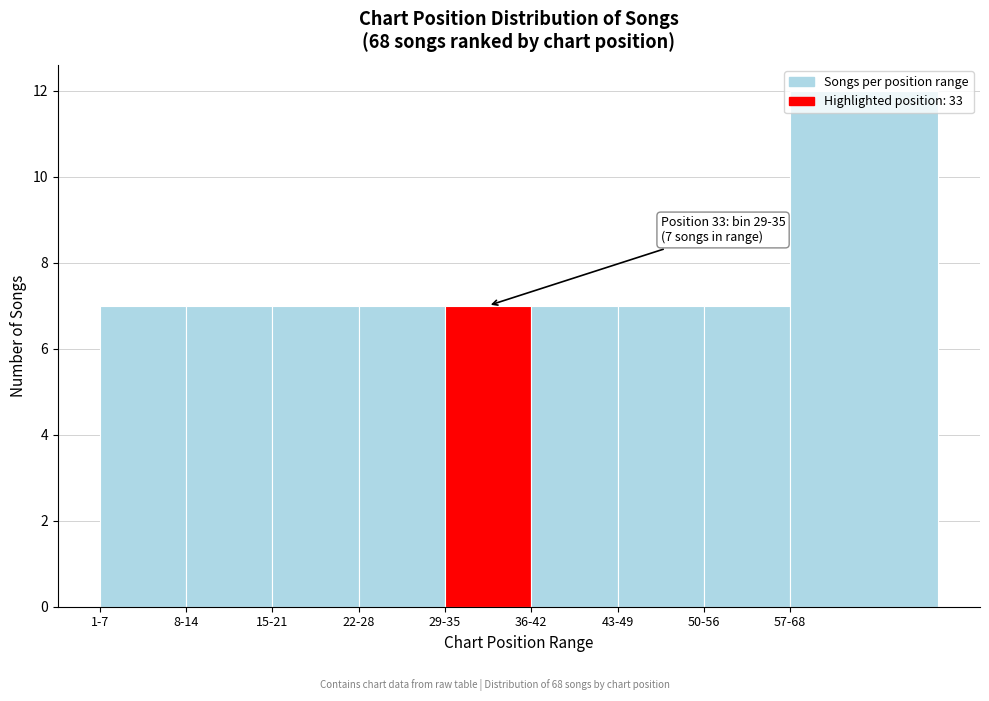

What is the value of the 9th bar from the left?

12